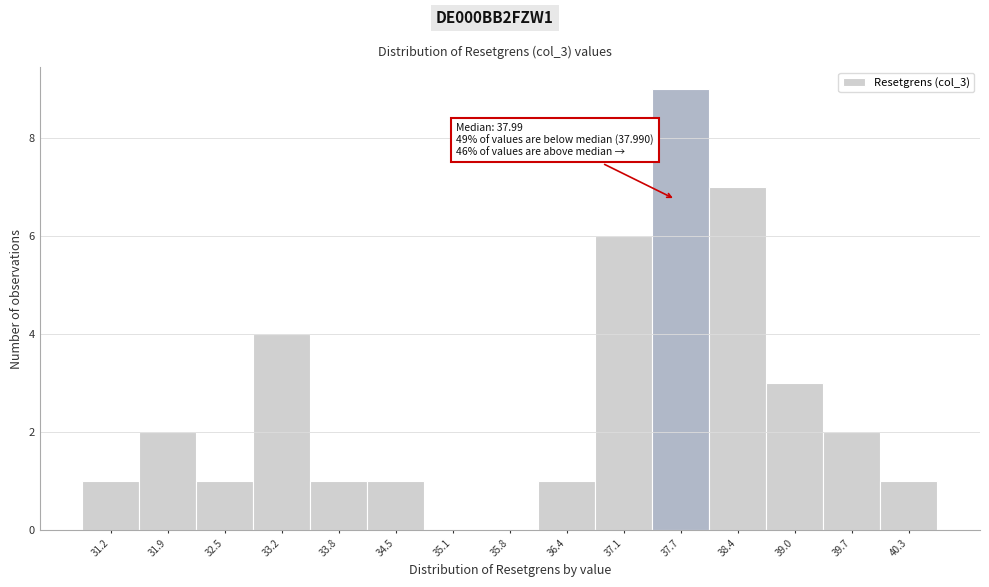

Reading left to right, list all the values displayed in this chart.

31.2=1	31.9=2	32.5=1	33.2=4	33.8=1	34.5=1	35.1=0	35.8=0	36.4=1	37.1=6	37.7=9	38.4=7	39.0=3	39.7=2	40.3=1